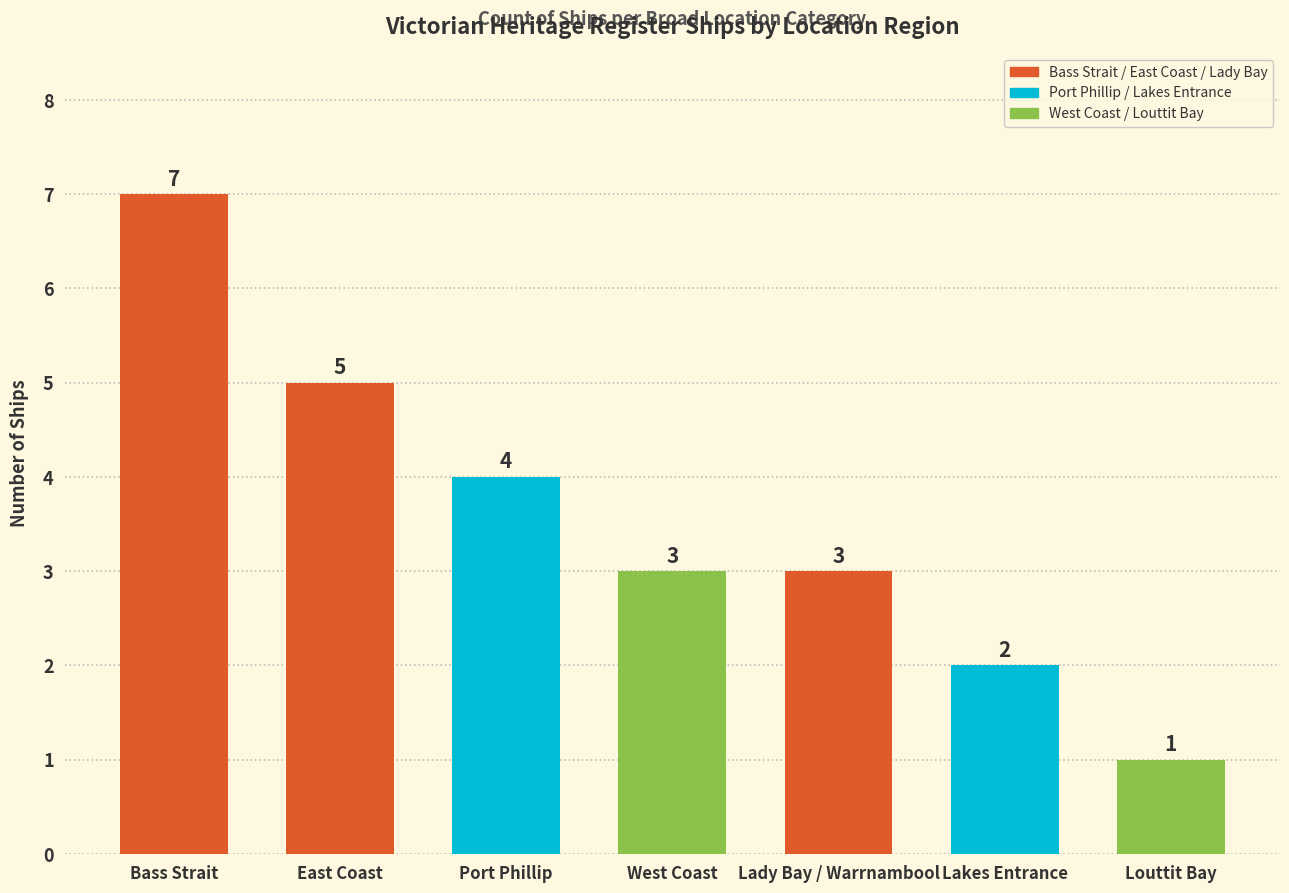

What is the label of the 2nd bar from the left?

East Coast